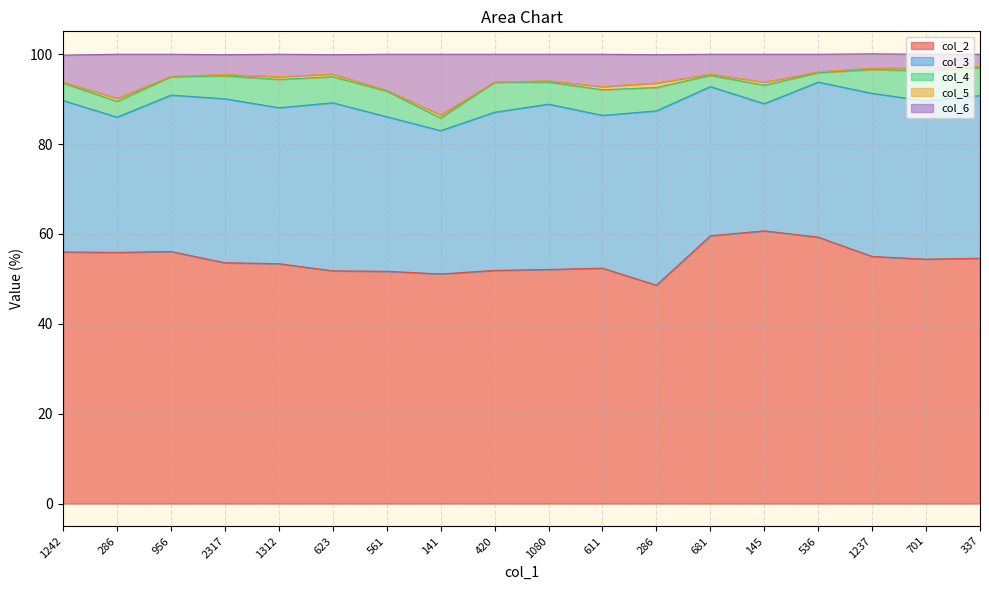

Where does the col_6 series first go above 5?

1242